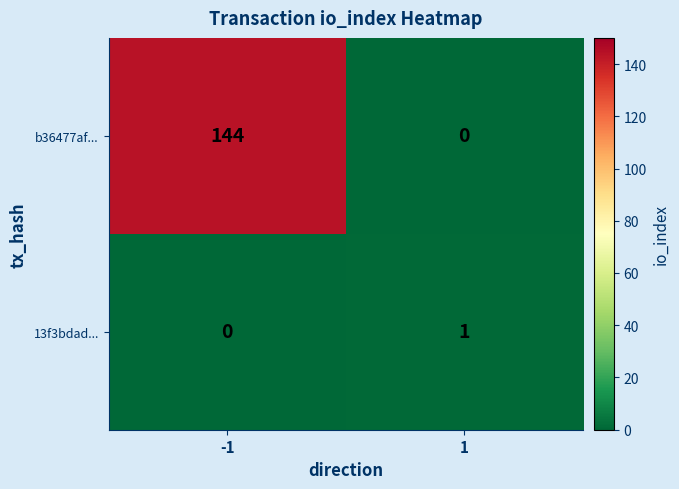

What is the total value across all series at -1?

144